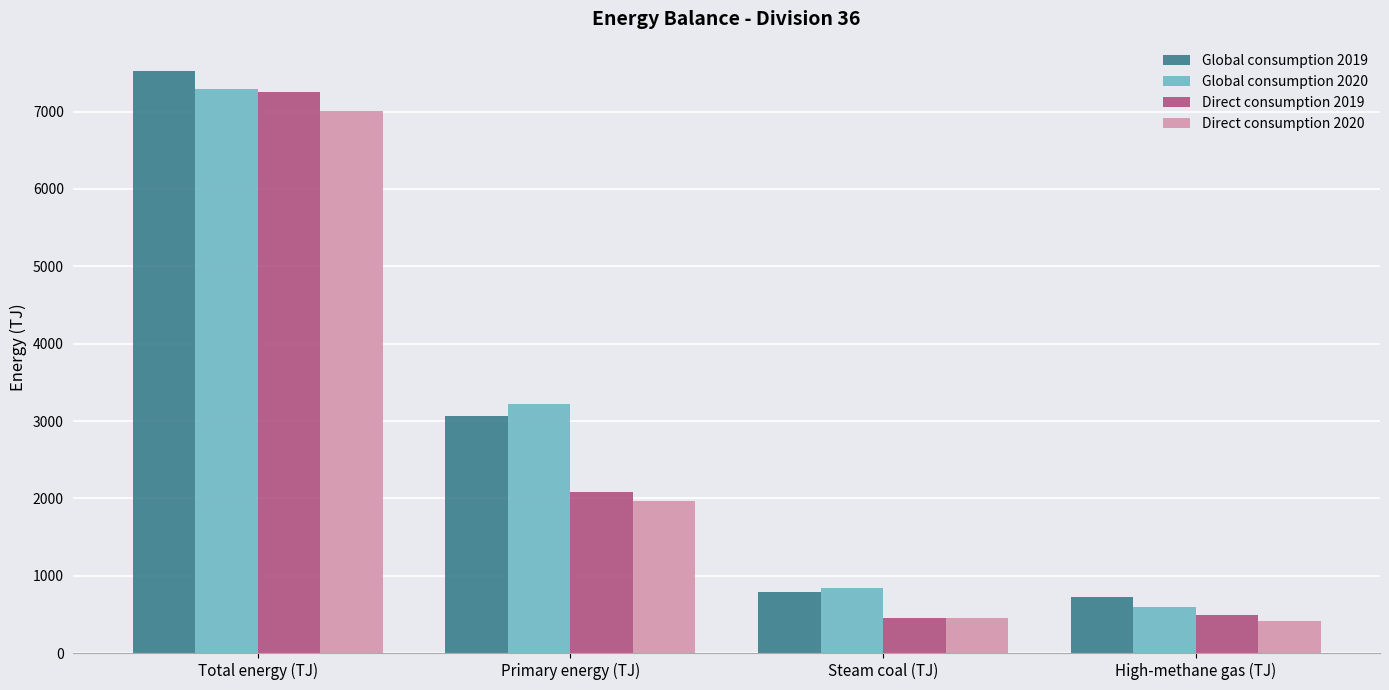

Reading left to right, transcribe all the data shown in this chart.

Global consumption 2019: Total energy (TJ)=7528	Primary energy (TJ)=3068	Steam coal (TJ)=793	High-methane gas (TJ)=720
Global consumption 2020: Total energy (TJ)=7288	Primary energy (TJ)=3225	Steam coal (TJ)=845	High-methane gas (TJ)=600
Direct consumption 2019: Total energy (TJ)=7253	Primary energy (TJ)=2076	Steam coal (TJ)=449	High-methane gas (TJ)=494
Direct consumption 2020: Total energy (TJ)=7007	Primary energy (TJ)=1970	Steam coal (TJ)=459	High-methane gas (TJ)=410